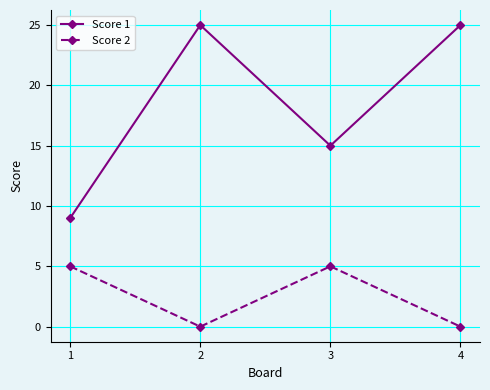

Rank the series by their maximum value, from lowest to highest.

Score 2, Score 1